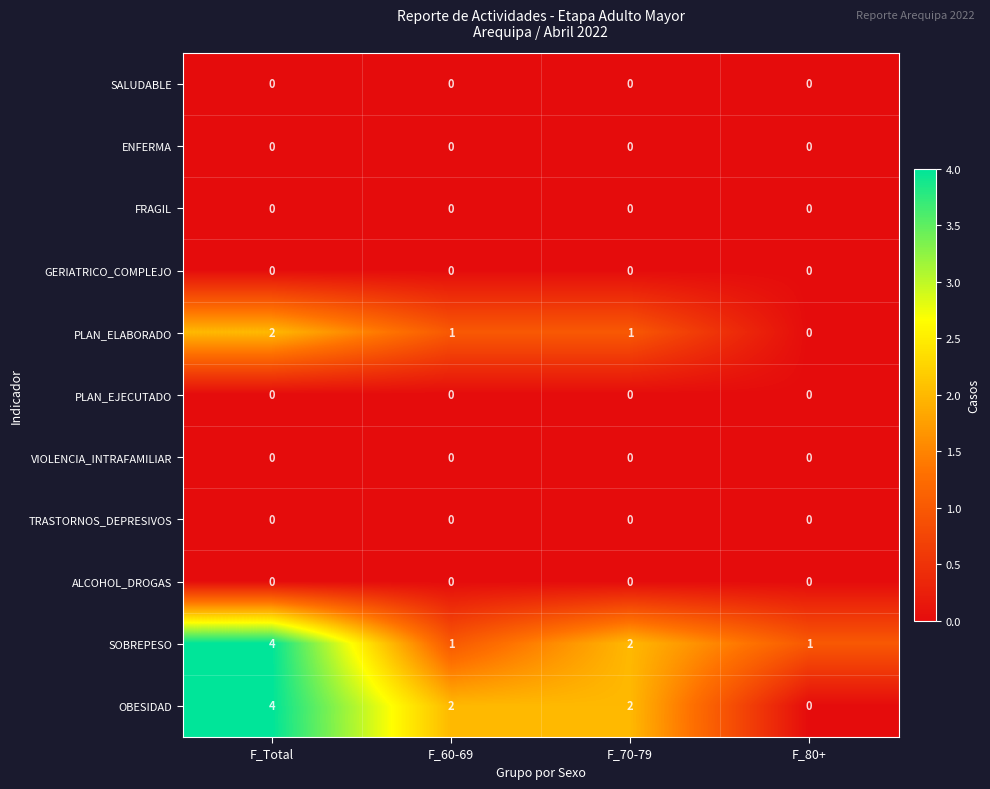

Where does the OBESIDAD series first go above 2?

F_Total